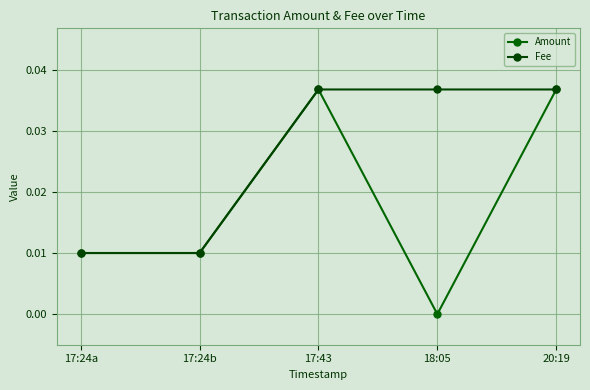

What is the label of the 5th point from the left?

20:19